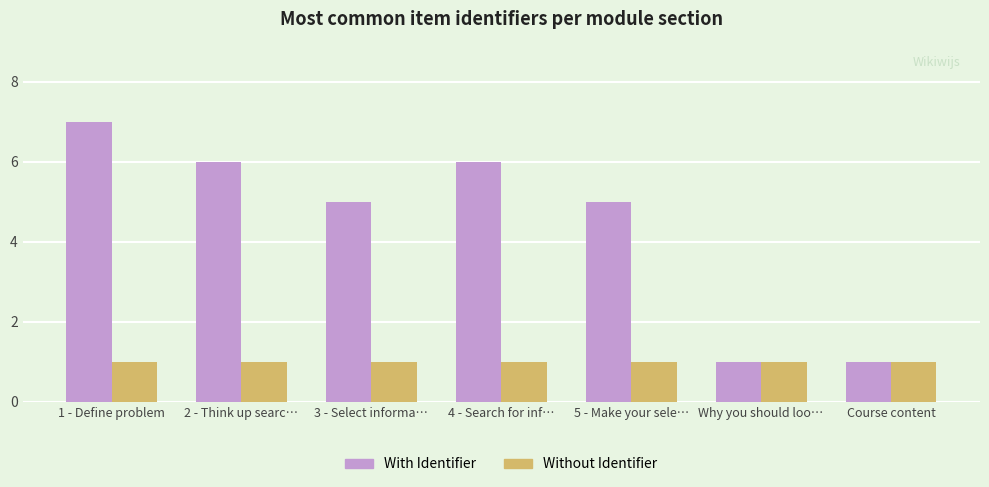

Rank the series at 5 - Make your sele… from lowest to highest value.

Without Identifier, With Identifier